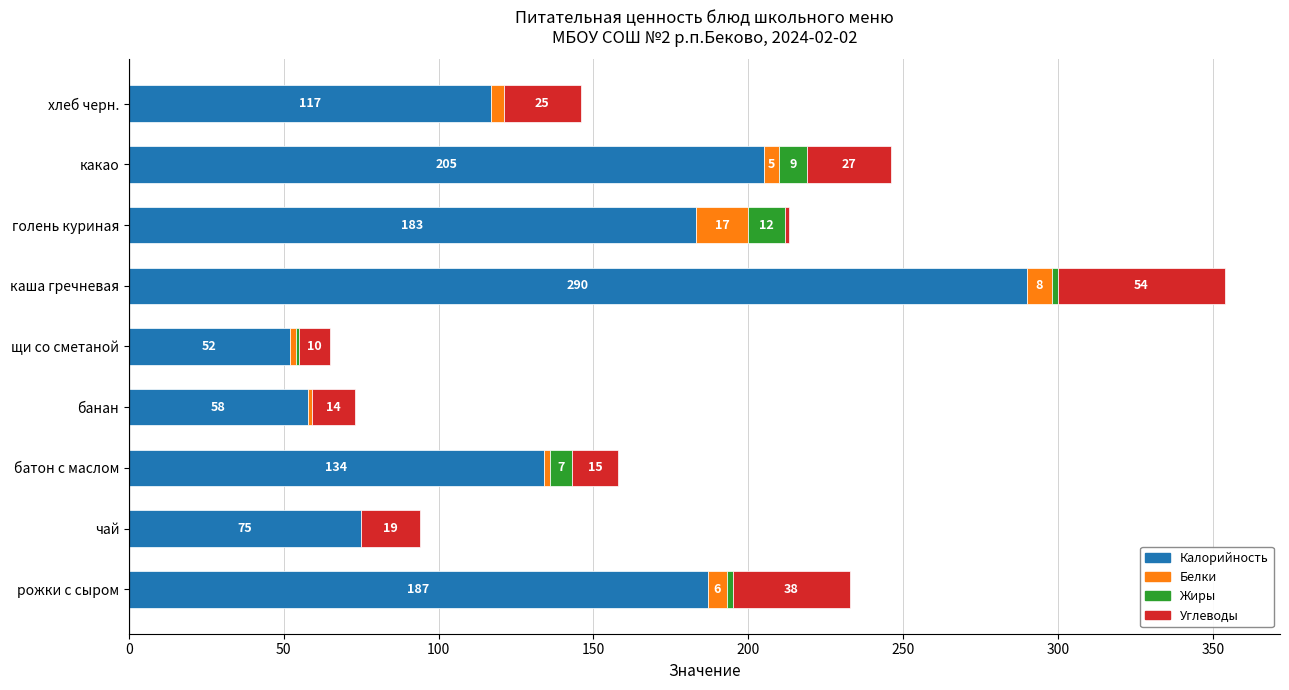

What is the maximum value for Калорийность?

290